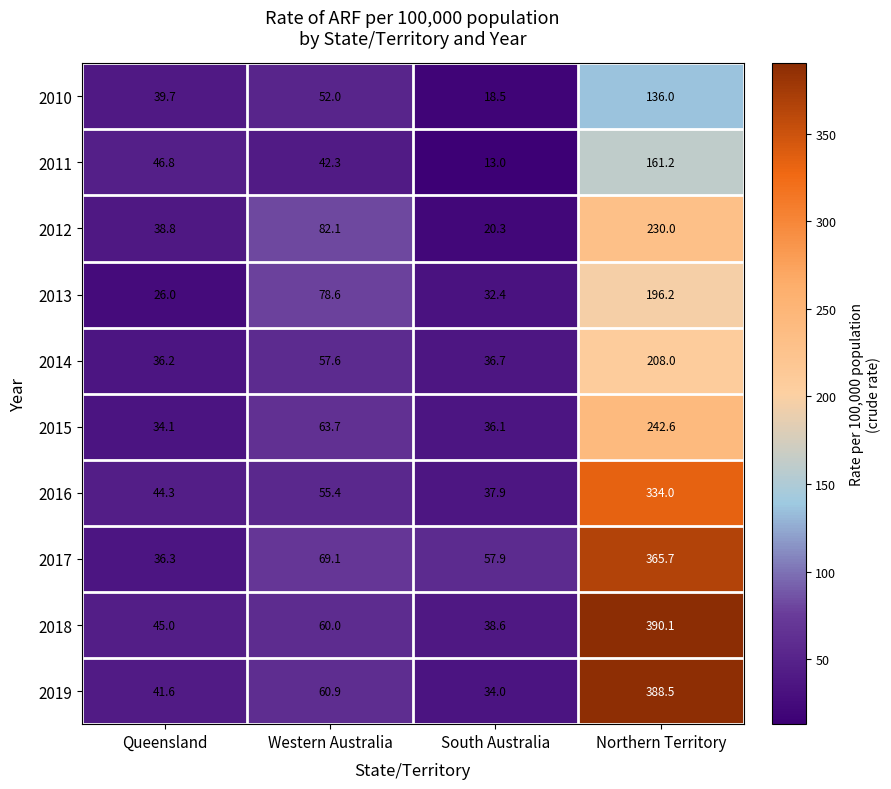

At which label does 2019 reach its peak?

Northern Territory